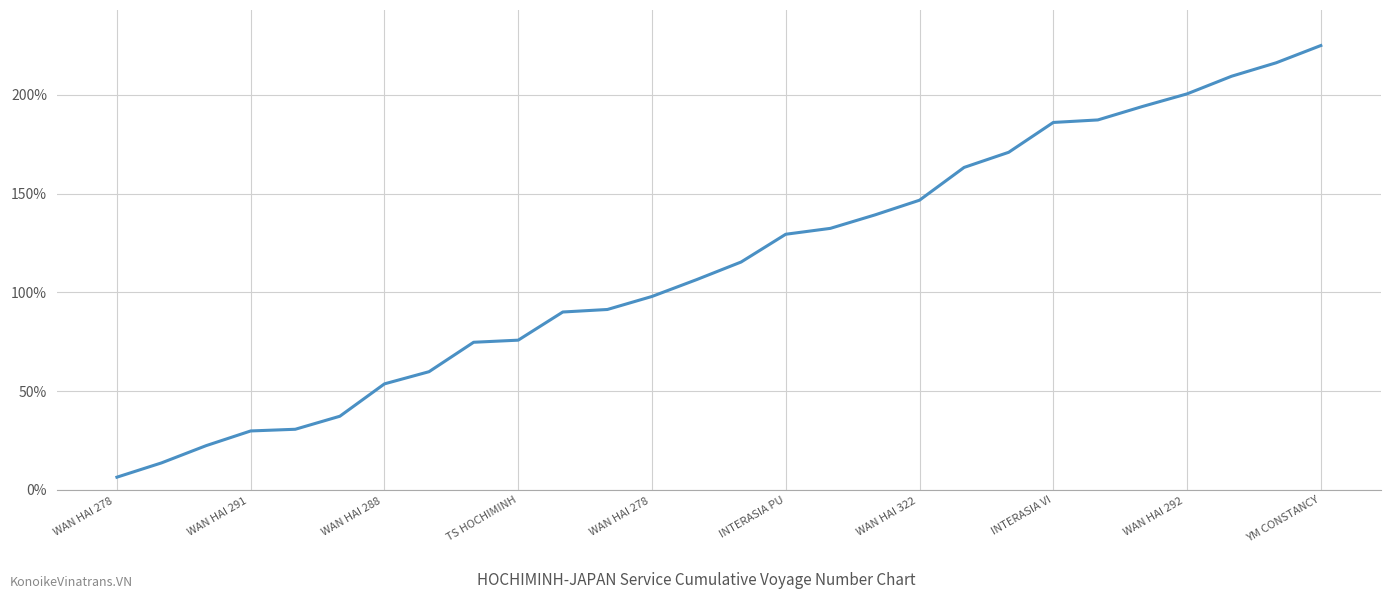

What is the greatest value displayed?

225.0